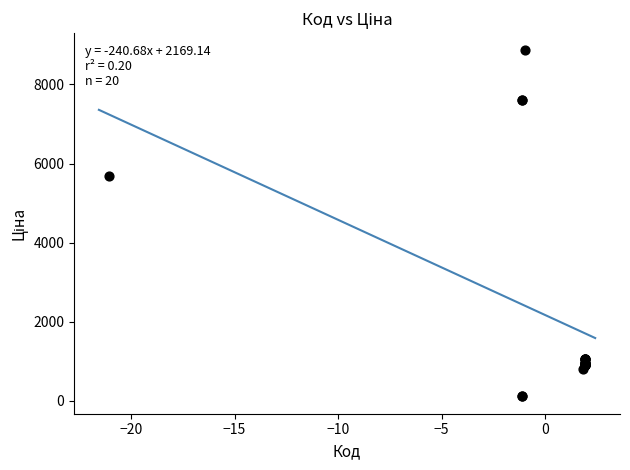

What Y value in the scatter plot is closest to 4485?

5673.8